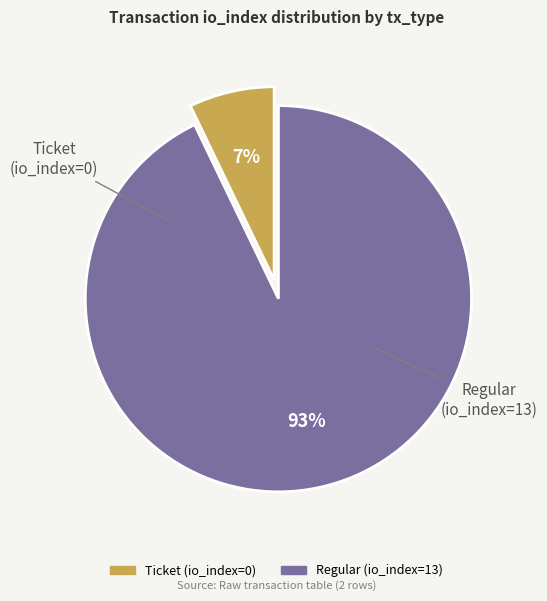

What percentage is the Regular (io_index=13) slice, to the nearest percent?

93%